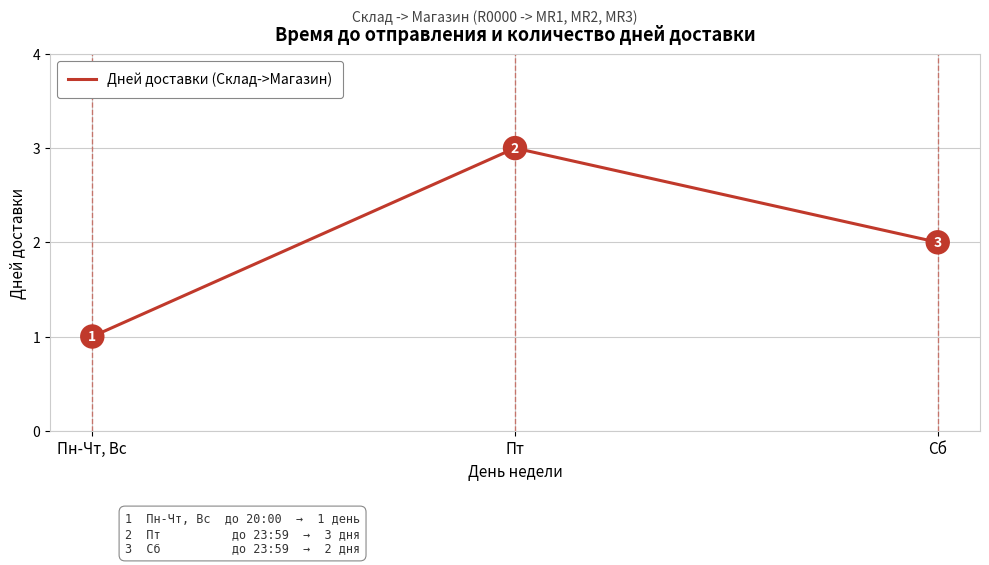

Which has a higher value, Пт or Сб?

Пт